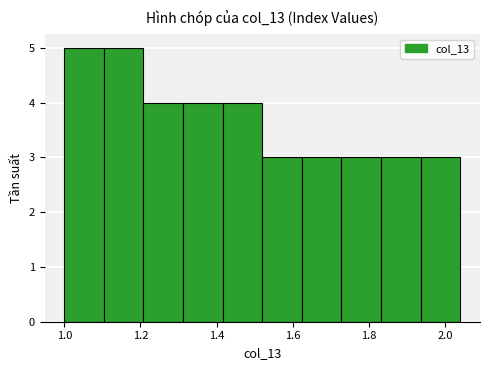

What is the height of the bar covering 1.42 to 1.52 on the x-axis? Neither the bar edges nor the heights are printed on the chart, so give them approximately, as read against the axes.

4